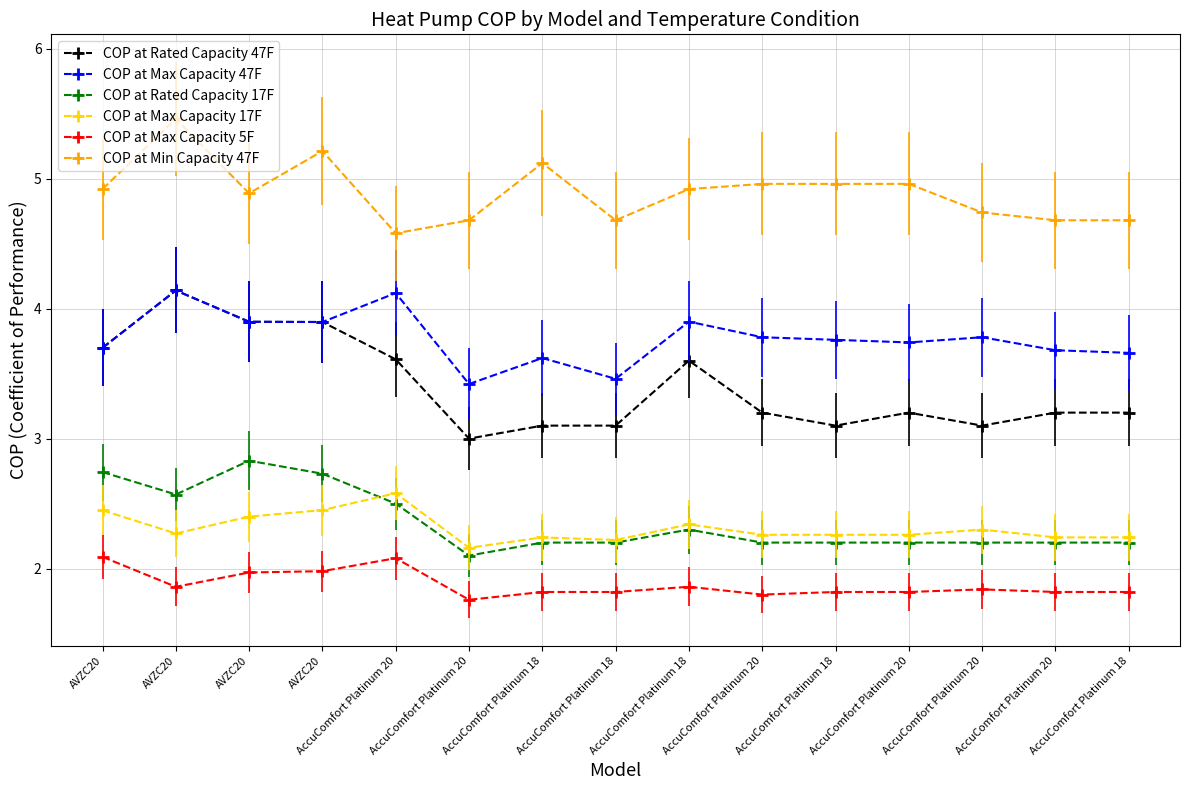

What is the difference between the highest and lowest values at AccuComfort Platinum 20?

2.5